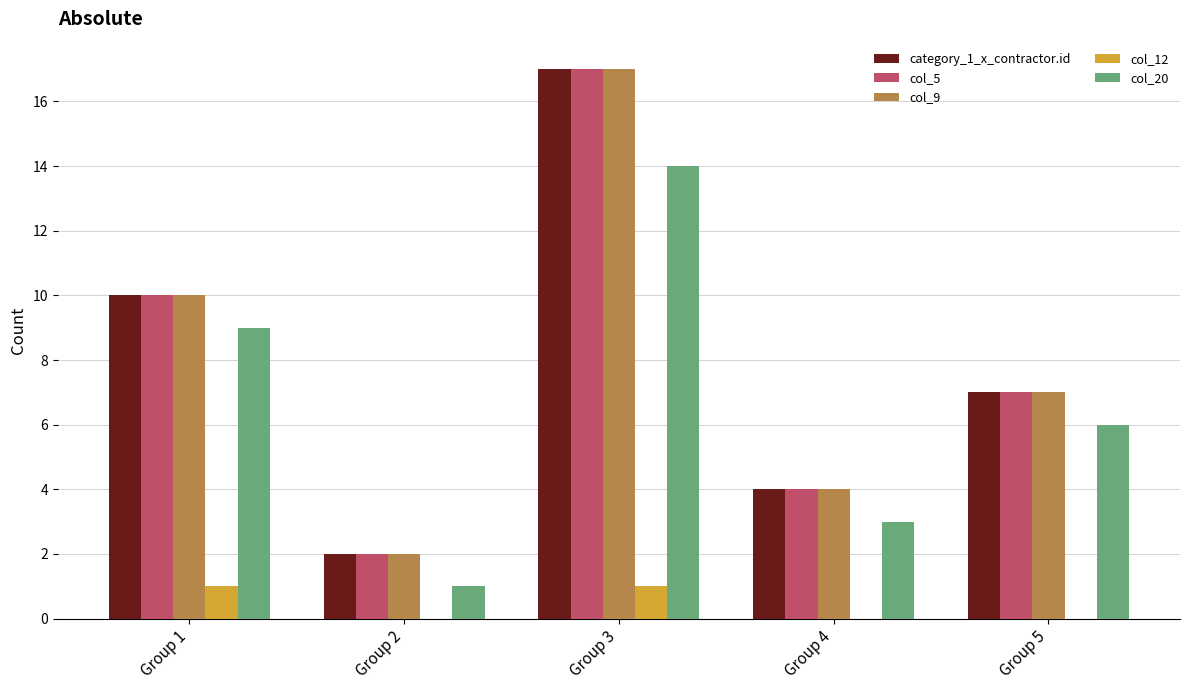

Reading left to right, transcribe all the data shown in this chart.

category_1_x_contractor.id: 10	2	17	4	7
col_5: 10	2	17	4	7
col_9: 10	2	17	4	7
col_12: 1	0	1	0	0
col_20: 9	1	14	3	6